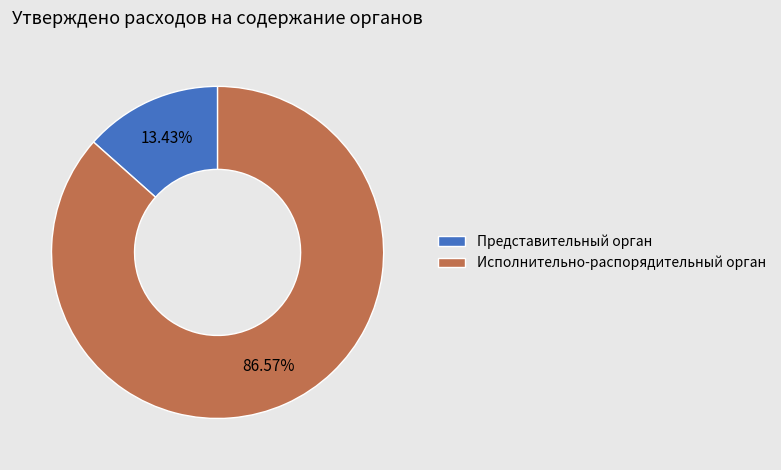

Is there a majority slice in this chart?

Yes